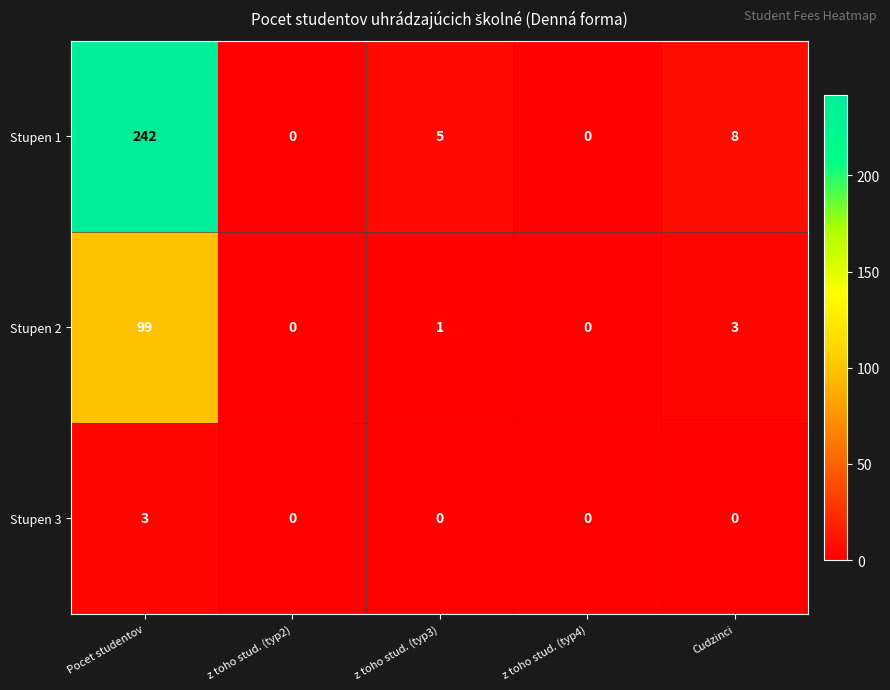

The value of Stupen 2 at Cudzinci is 3. True or false?

True